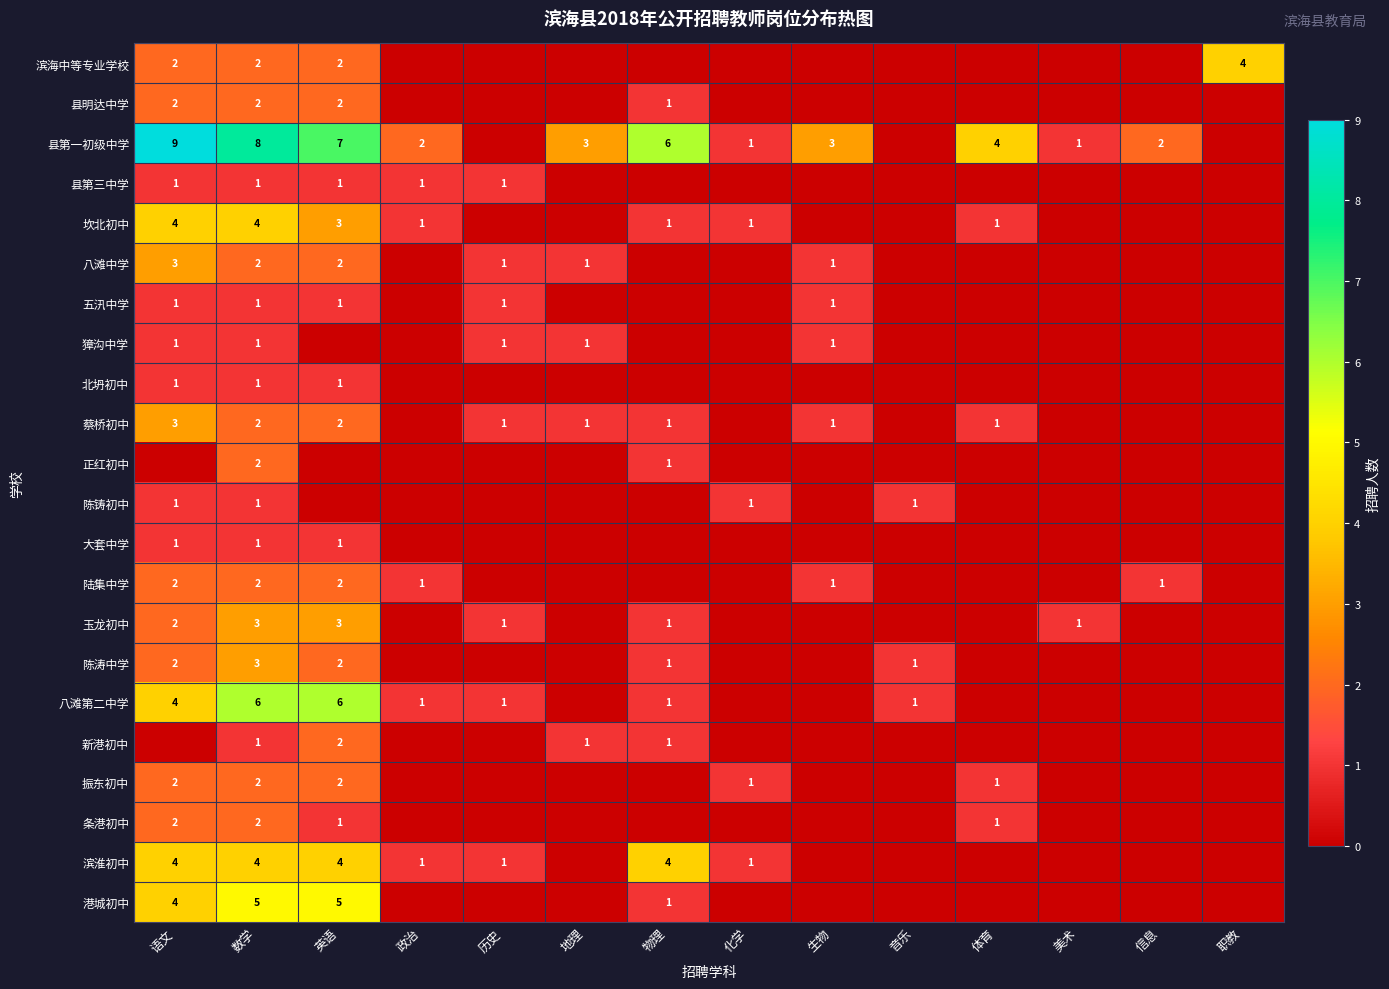

True or false: 陈铸初中 has a value of 1 at 化学.

True